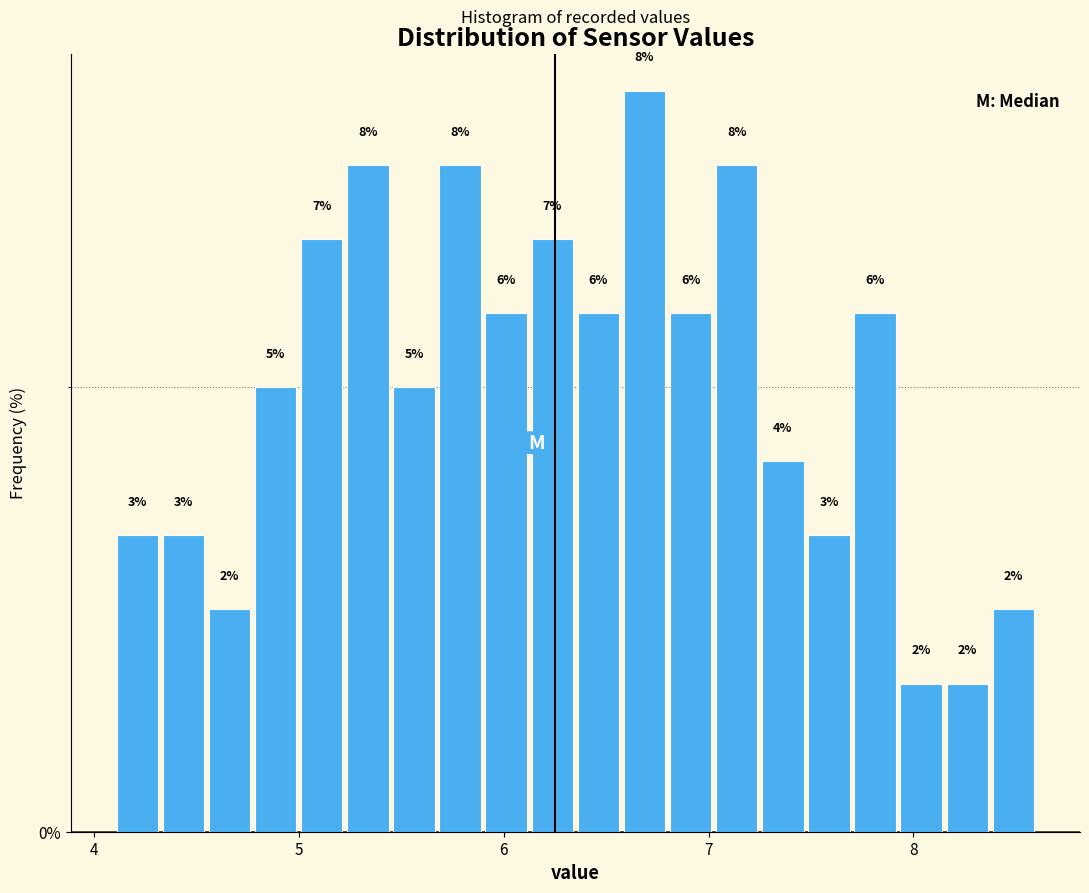

Read against the x-axis, roughly where is the centre of the tallest bar?

6.7